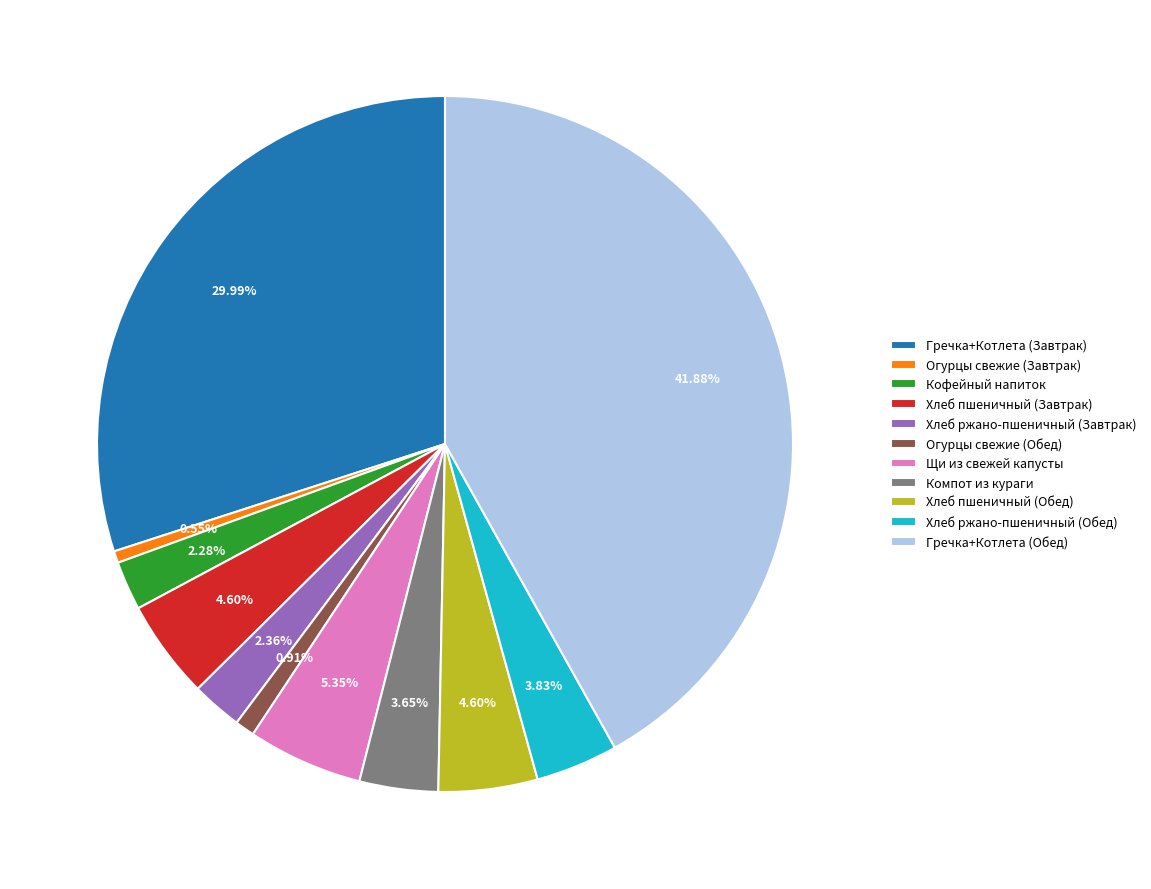

To the nearest percent, what is the average slice percentage?

9%